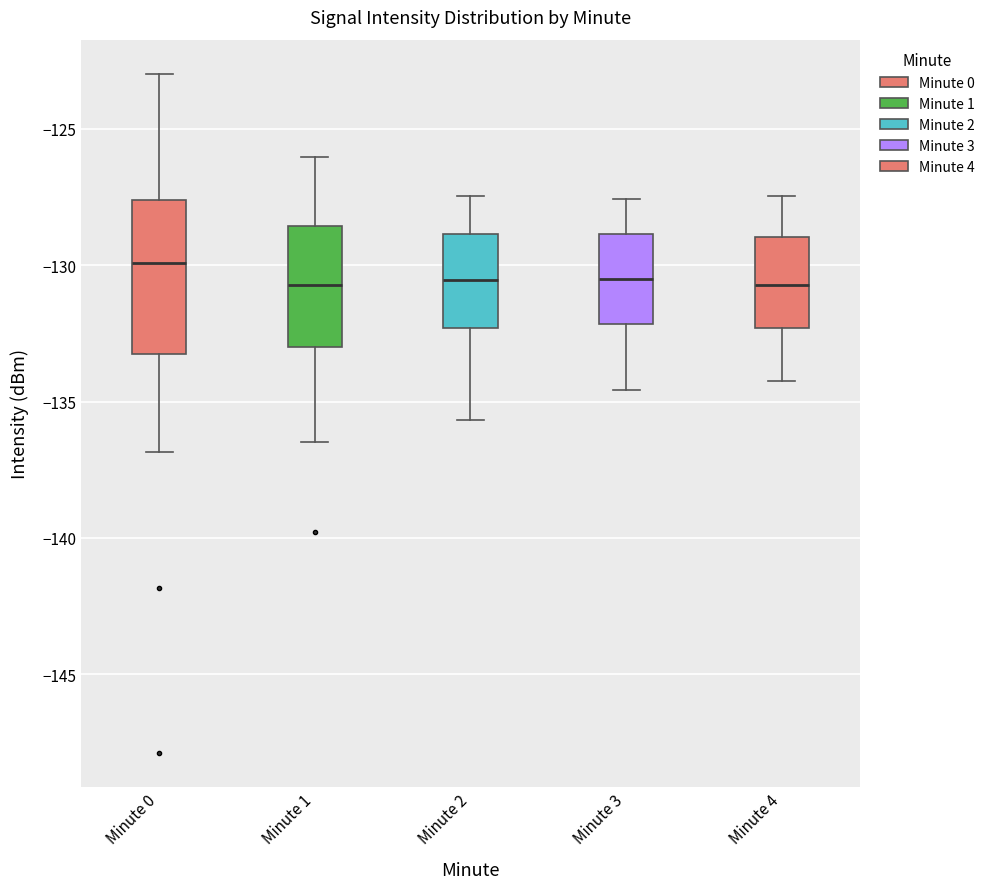

Reading left to right, read every box against the y-axis: the position of its median line, the range the box covers, and the ends of its whiskers. The values are not printed on the chart, so give them approximately, as read against the axis.

Minute 0: median -130.0, box -133.5 to -127.5, whiskers -137.0 to -123.0
Minute 1: median -130.5, box -133.0 to -128.5, whiskers -136.5 to -126.0
Minute 2: median -130.5, box -132.5 to -129.0, whiskers -135.5 to -127.5
Minute 3: median -130.5, box -132.0 to -129.0, whiskers -134.5 to -127.5
Minute 4: median -130.5, box -132.5 to -129.0, whiskers -134.0 to -127.5